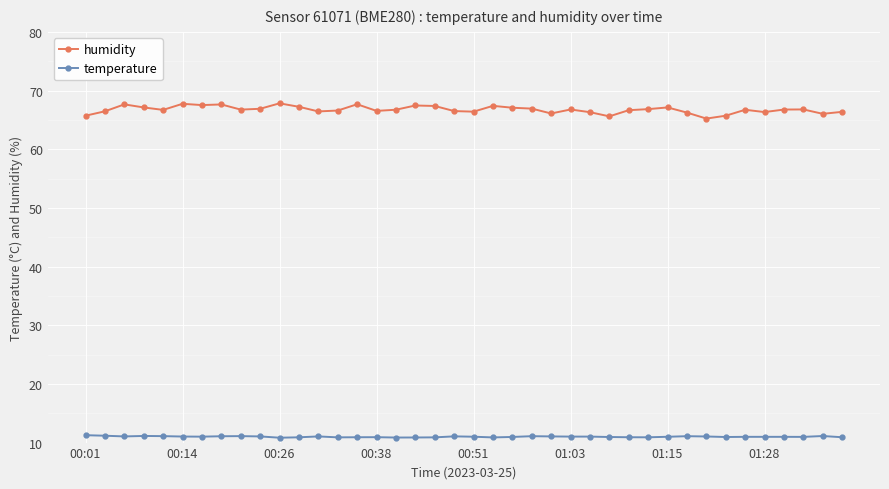

Count the number of categories in the chart.

40